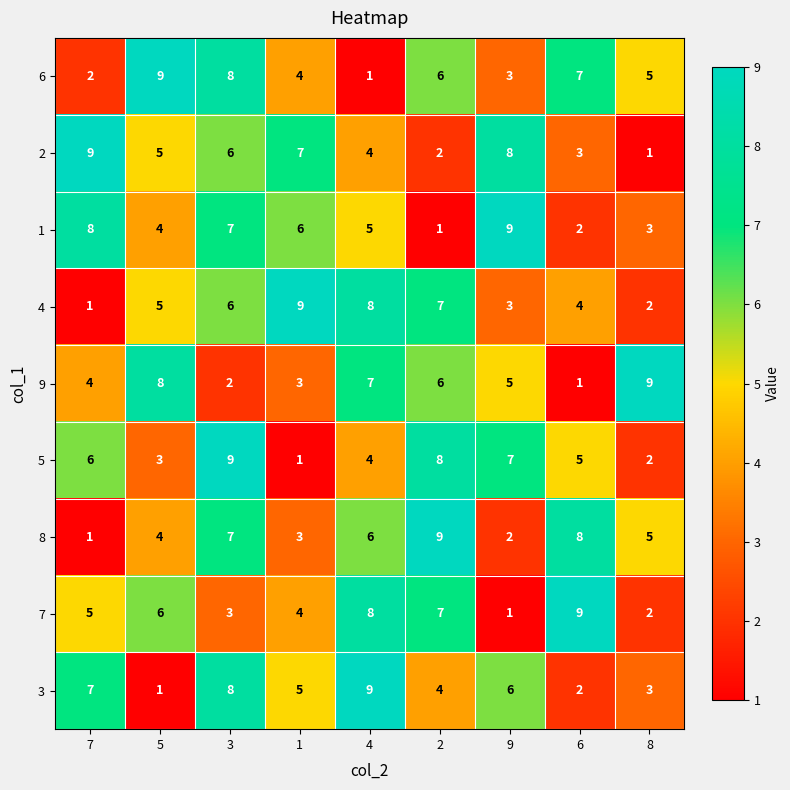

What is the sum of all 5 values?

45